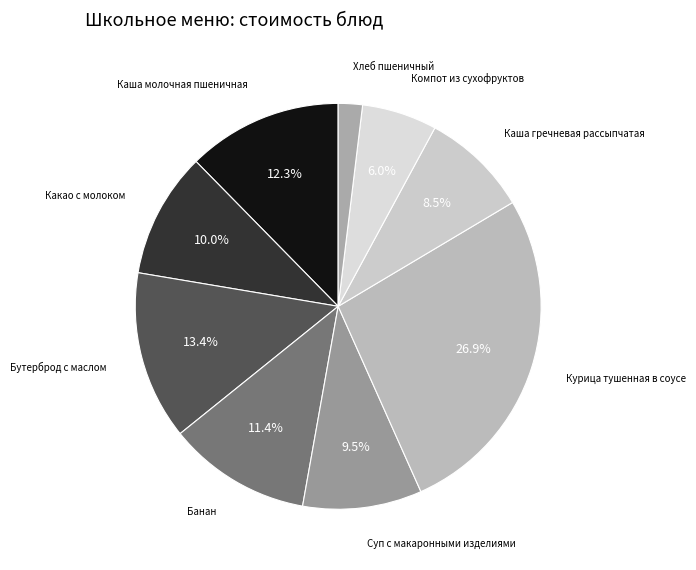

Which slice is the largest?

Курица тушенная в соусе